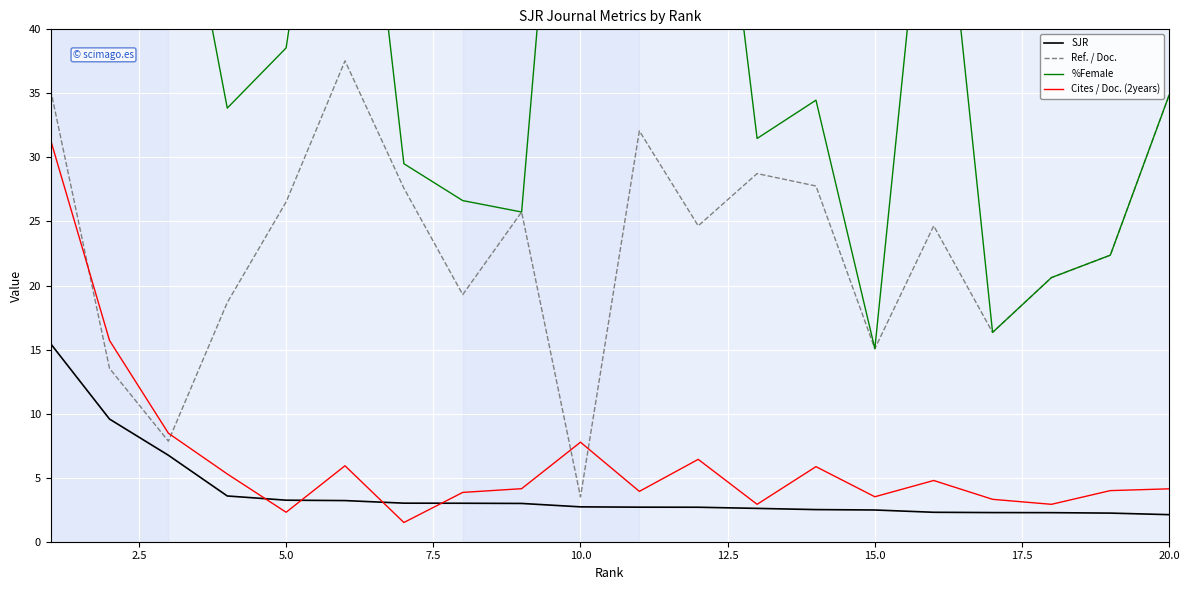

What is the lowest value of the SJR series?

2.1